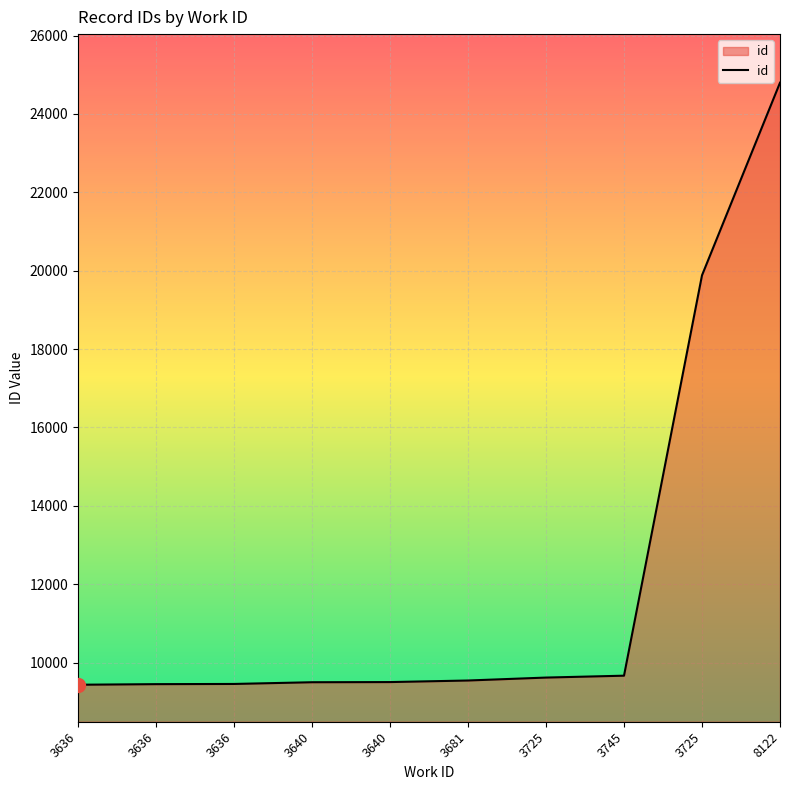

At which label does the data first exceed 9545?

3725